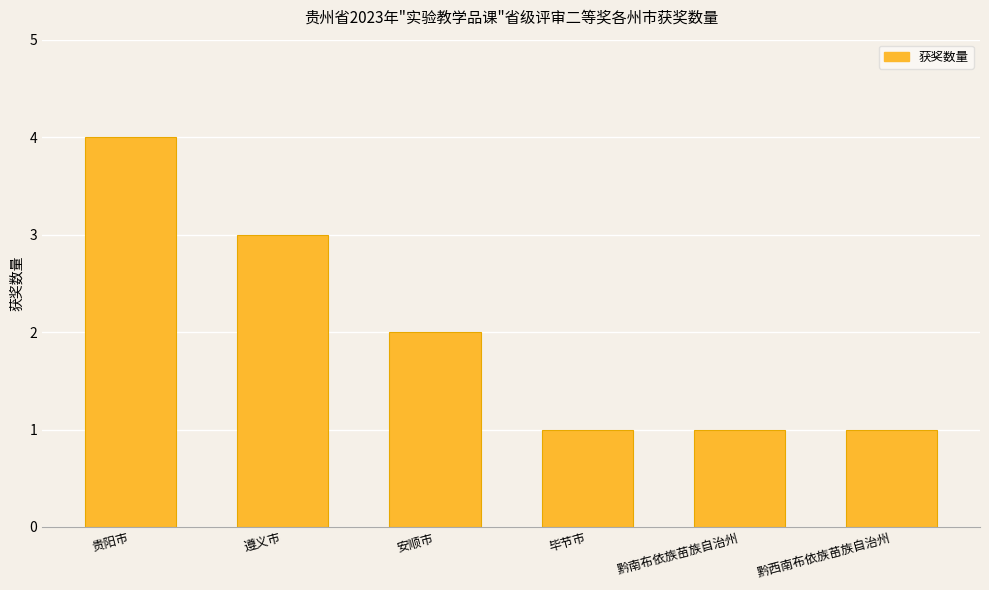

True or false: the data shows 4 at 遵义市.

False